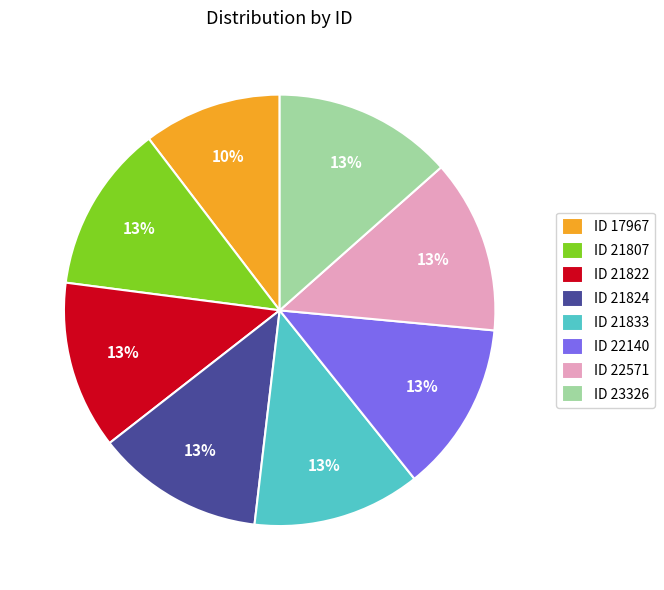

Does any single category account for the majority?

No